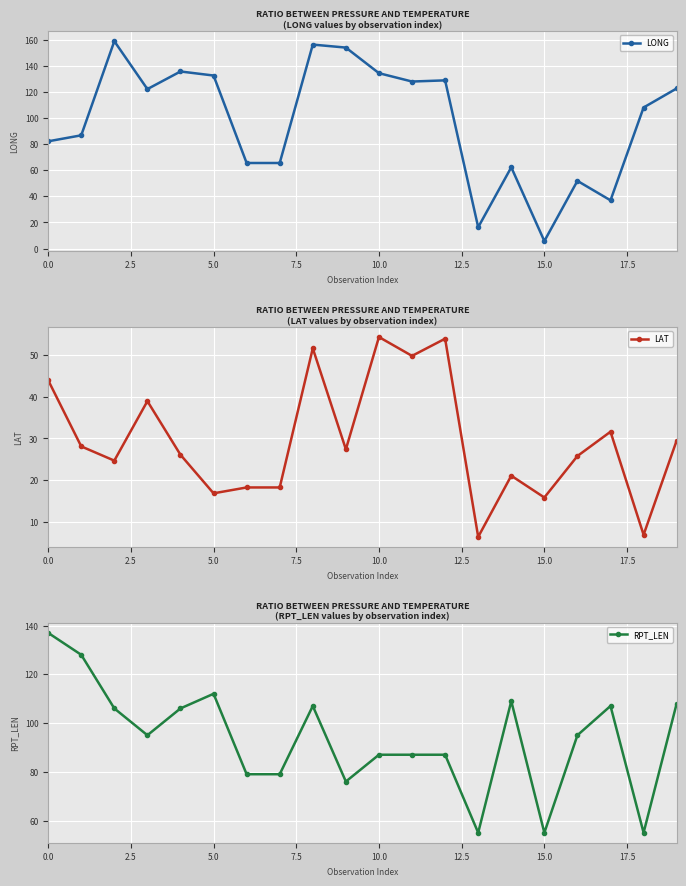

What is the value of the RPT_LEN point at the 16th from the left?

55.0